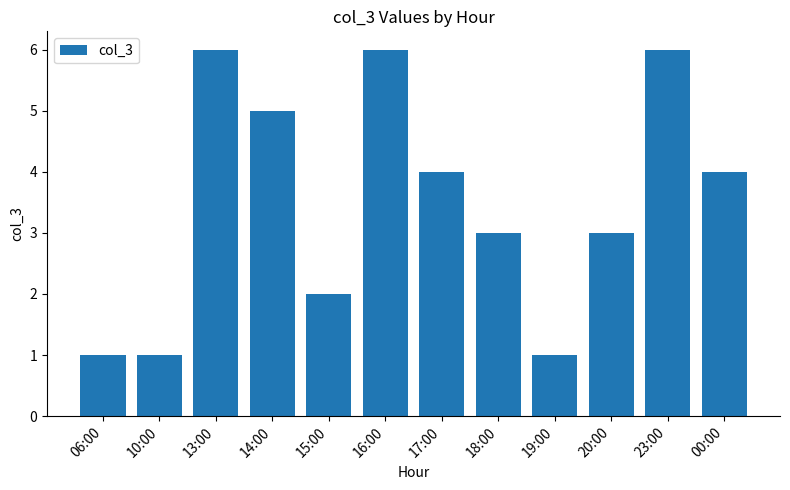

What is the label of the 12th bar from the right?

06:00